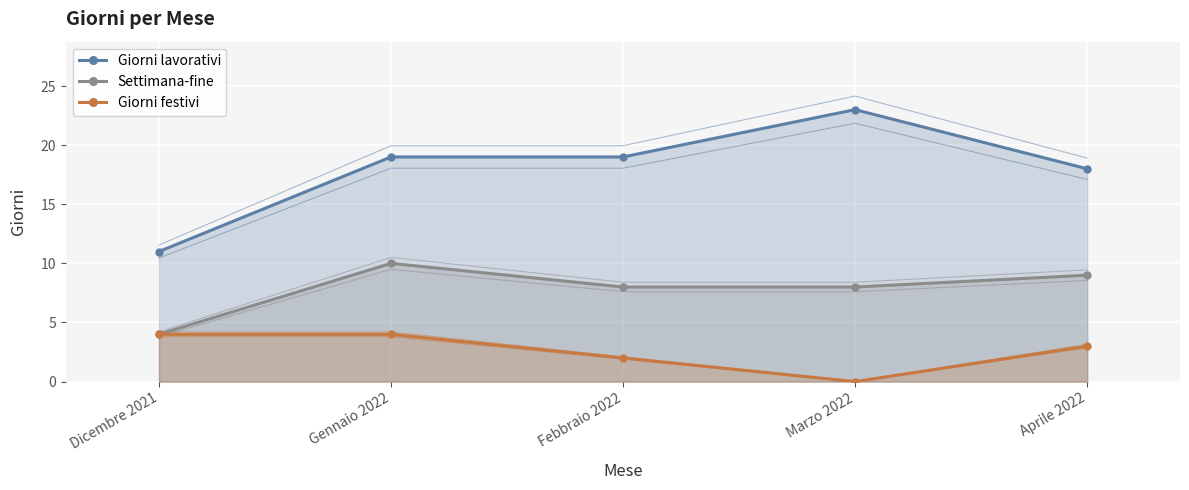

What is the difference between the highest and lowest values at Gennaio 2022?

15